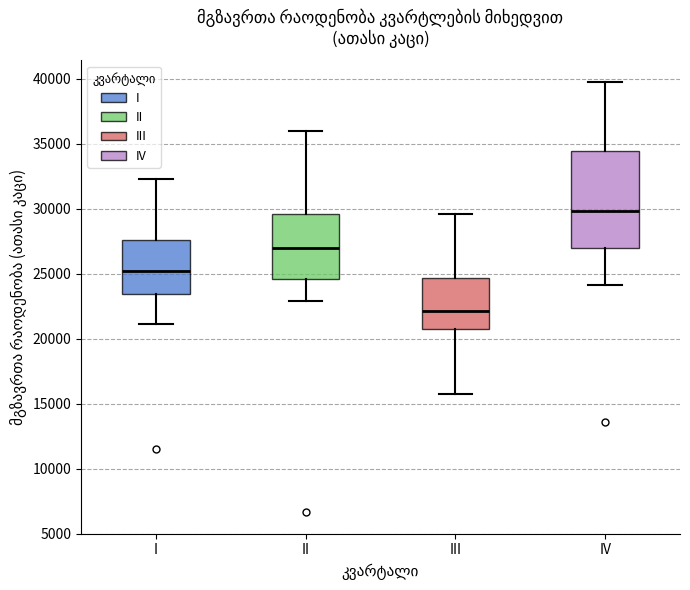

Which box has the lowest median line?

III